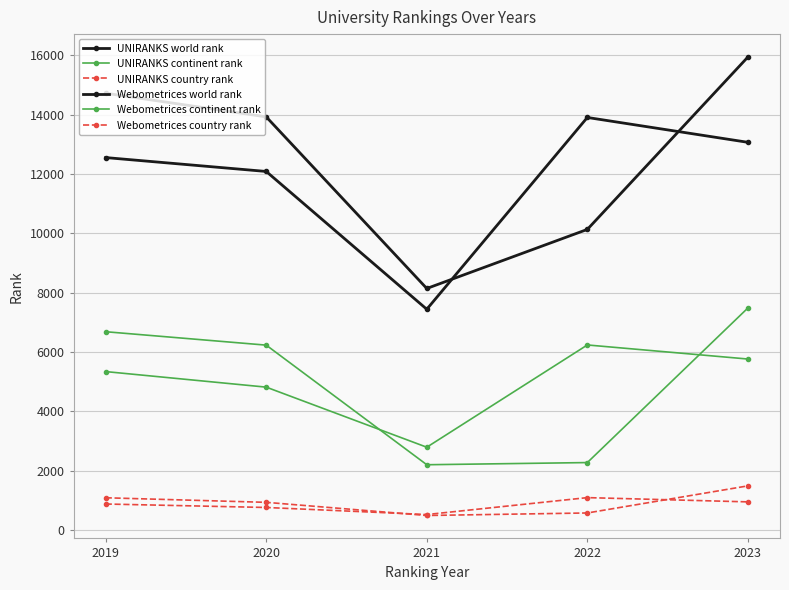

How many distinct data groups are displayed?

6